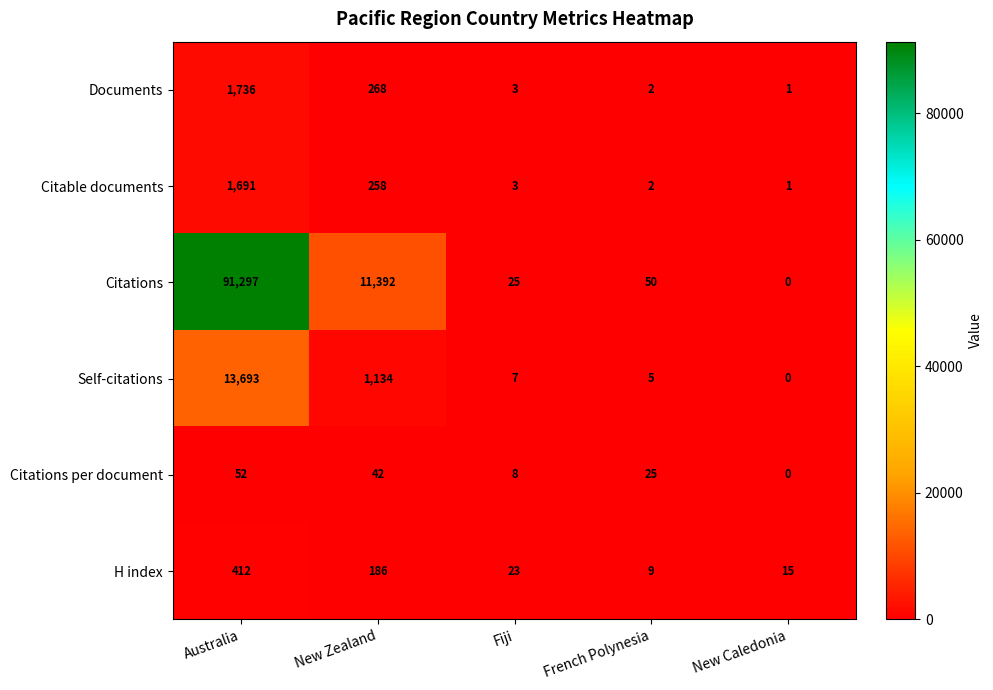

Which category has the highest value across all series?

Australia